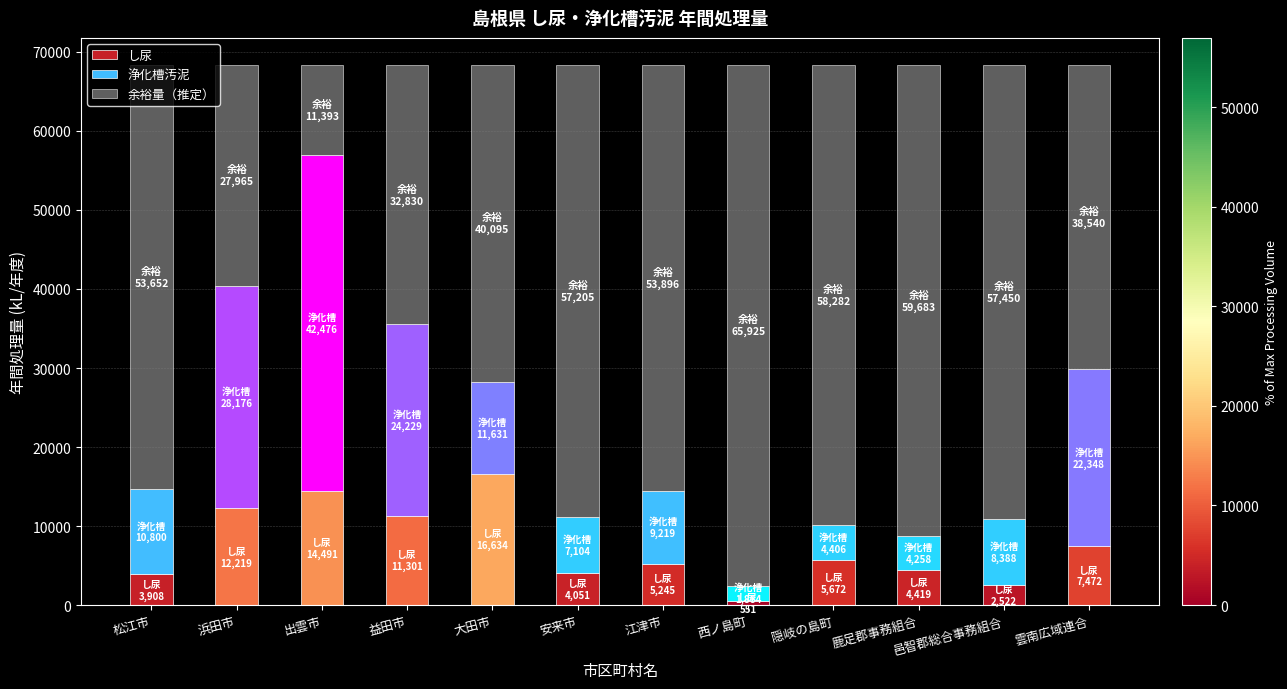

How many data points in し尿 are less than 5672?

6